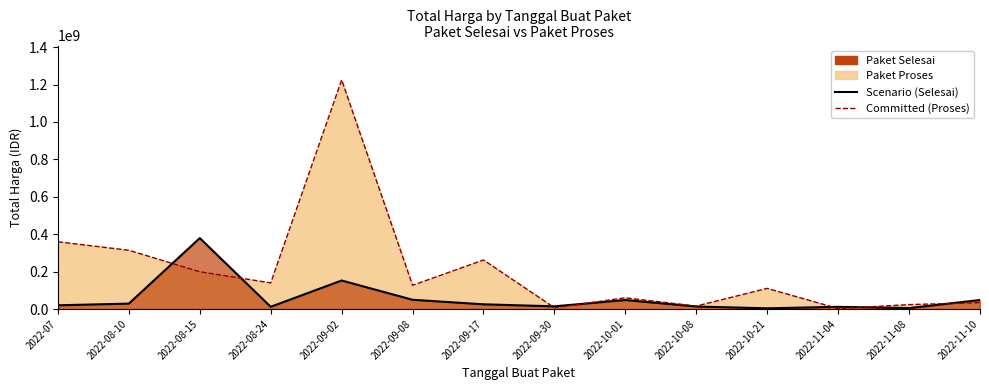

Which category has the lowest value across all series?

2022-11-04